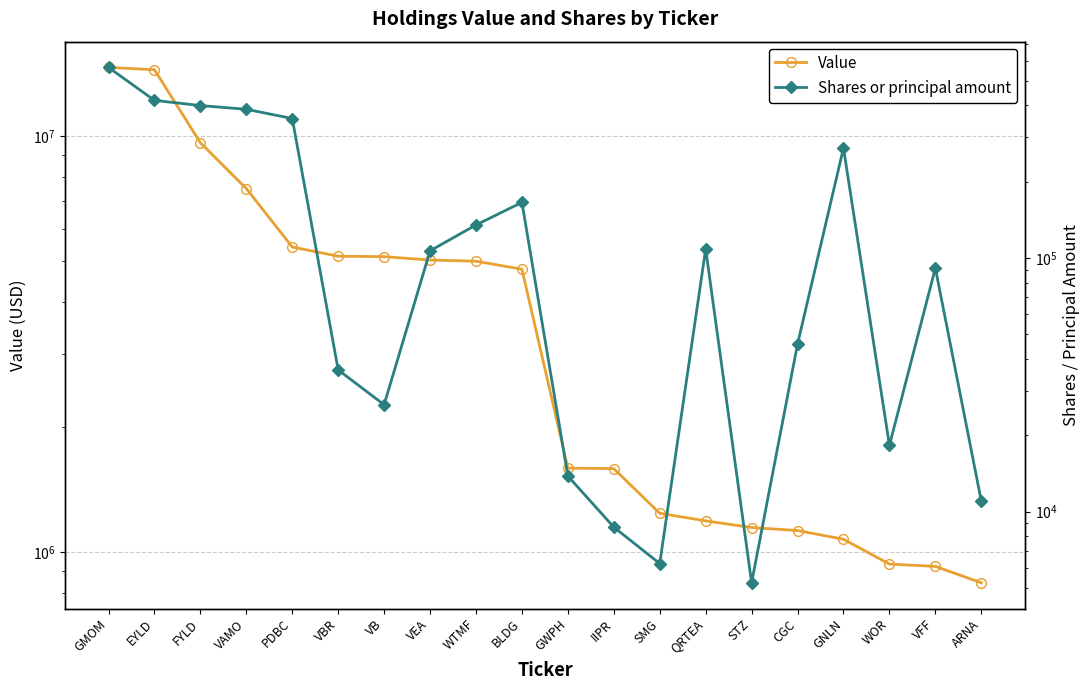

How many lines are shown in the chart?

2